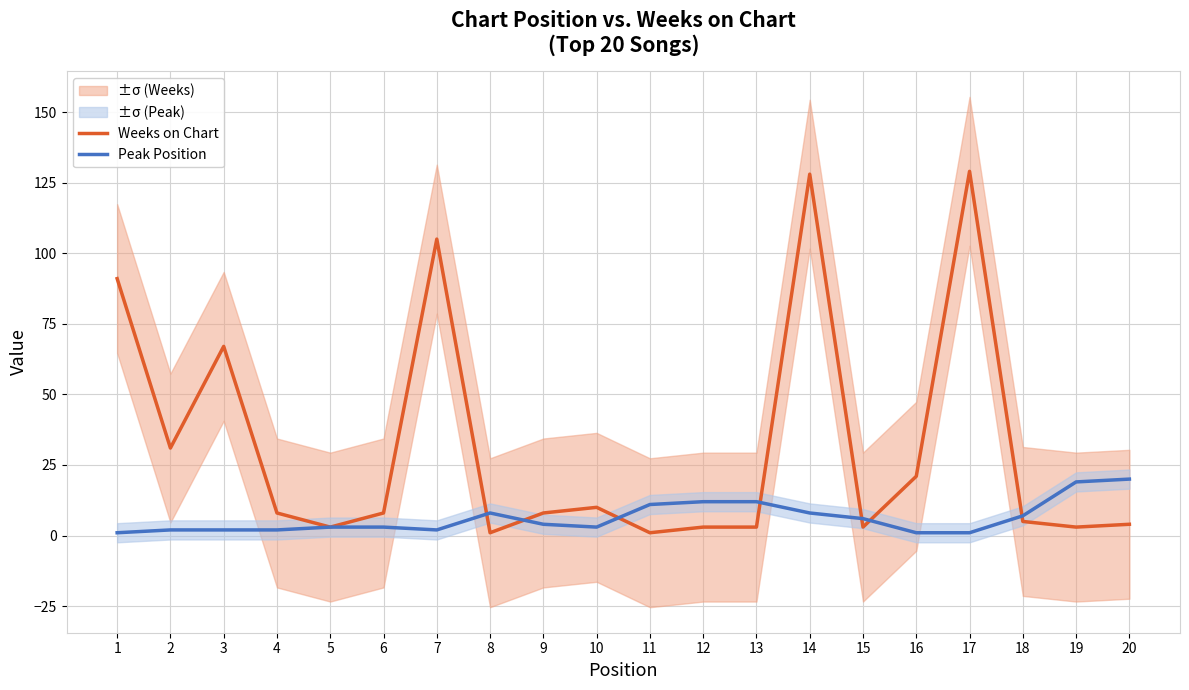

Which series has the largest total across all categories?

Weeks on Chart